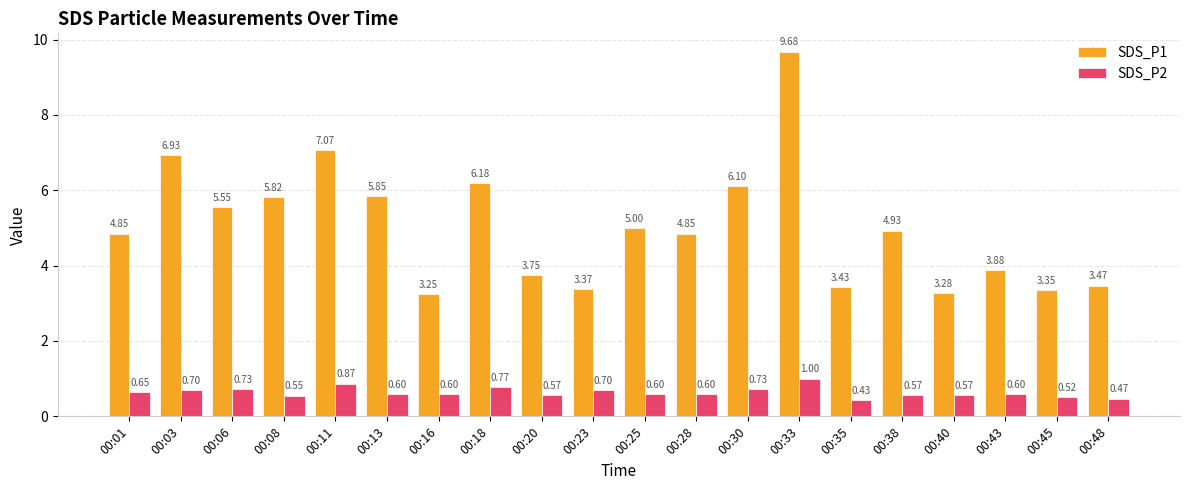

What is the sum of the SDS_P1 values at 00:11 and 00:35?

10.5